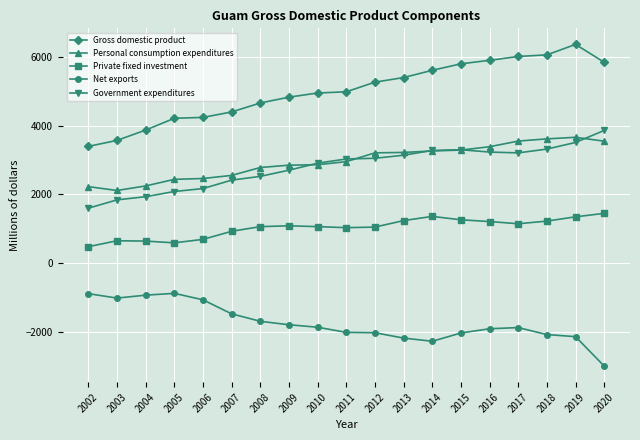

True or false: Government expenditures and Private fixed investment intersect in this chart.

False